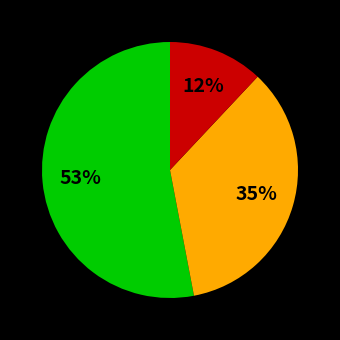

To the nearest percent, what is the average slice percentage?

33%